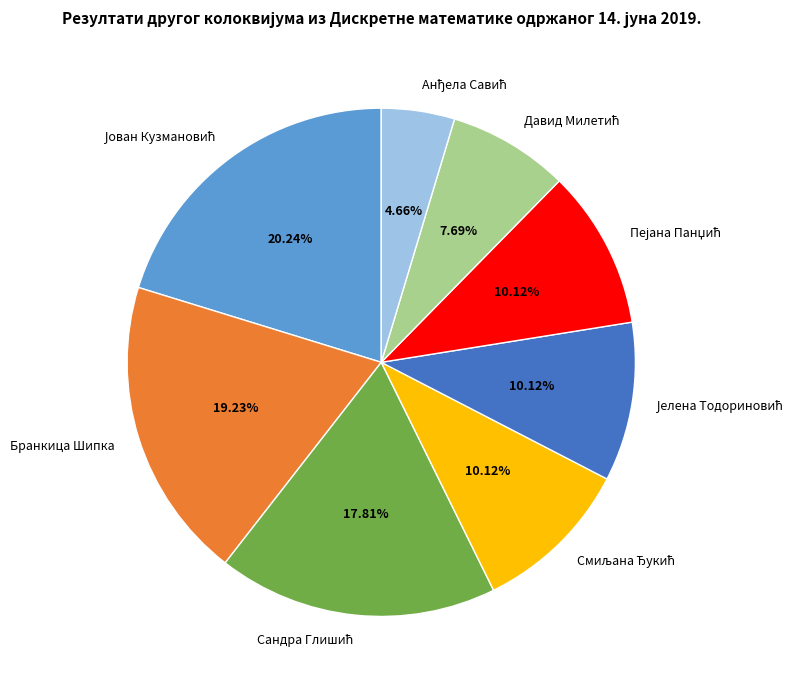

Does any single category account for the majority?

No